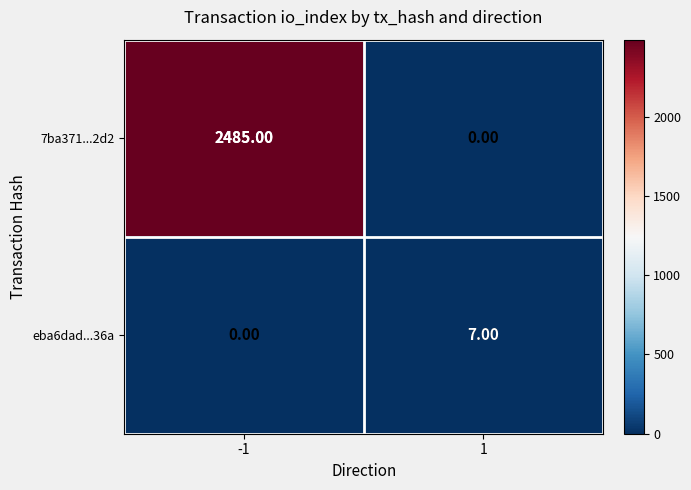

Rank the series at -1 from lowest to highest value.

eba6dad...36a, 7ba371...2d2